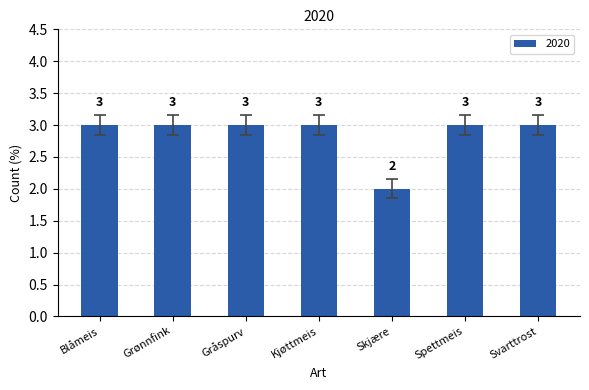

Between Blåmeis and Skjære, which is larger?

Blåmeis